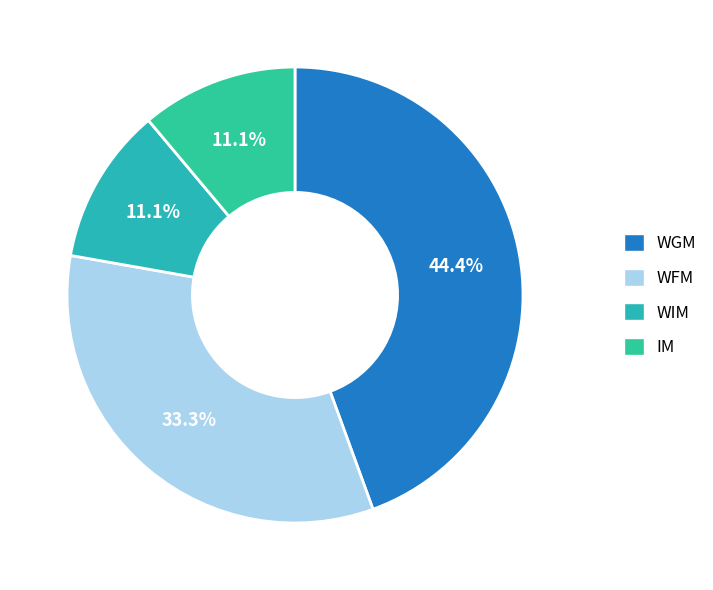

Combined, do IM and WGM account for over 50%?

Yes